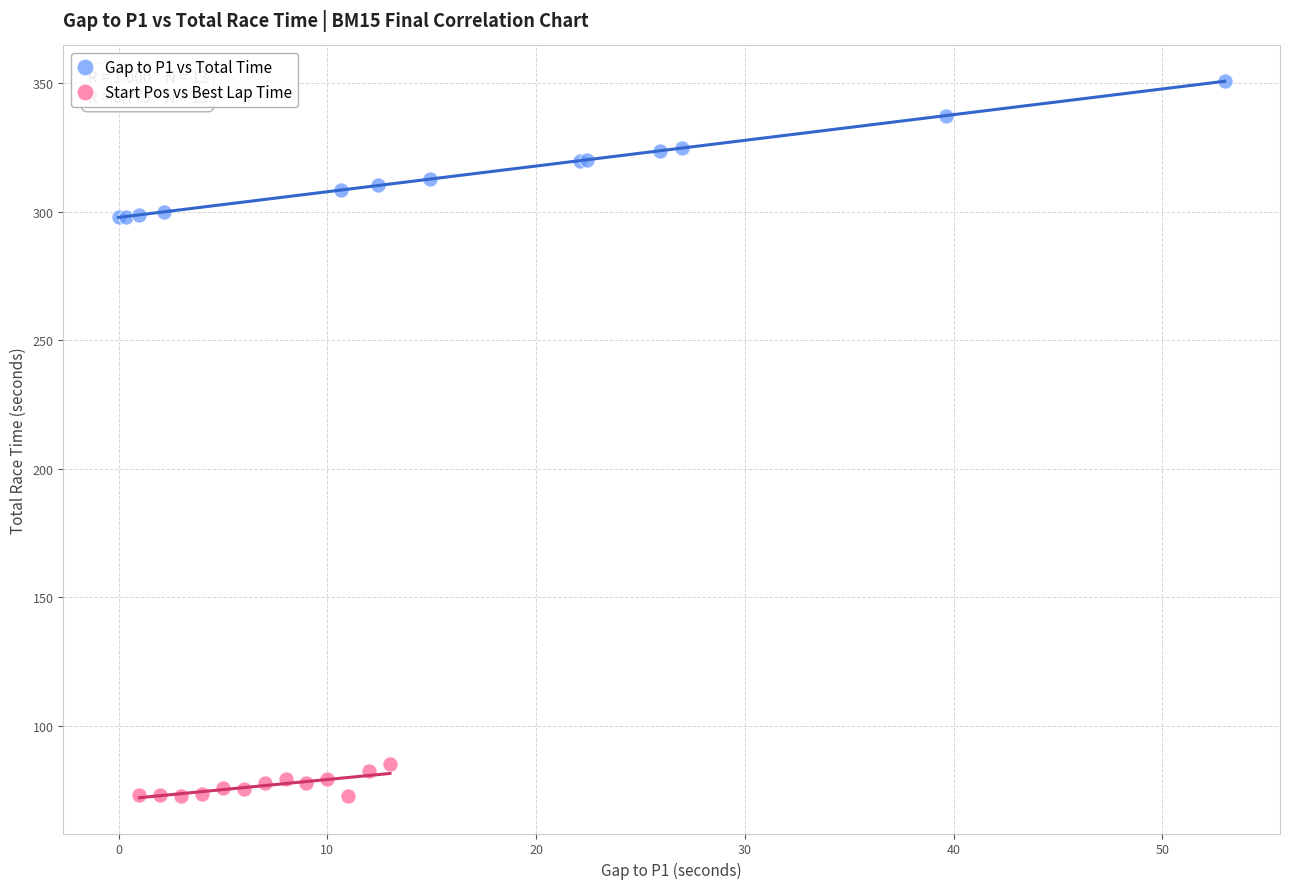

Which series reaches the maximum Y coordinate?

Gap to P1 vs Total Time